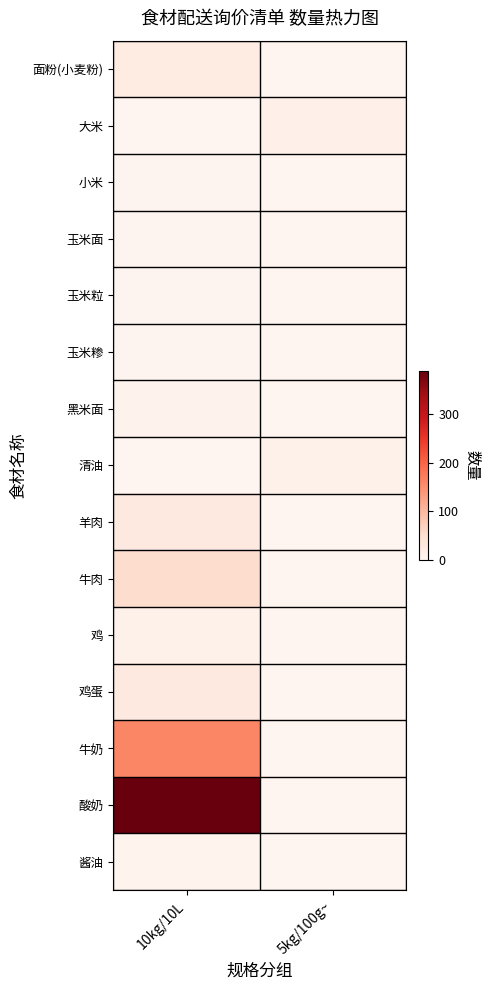

How many distinct data groups are displayed?

15